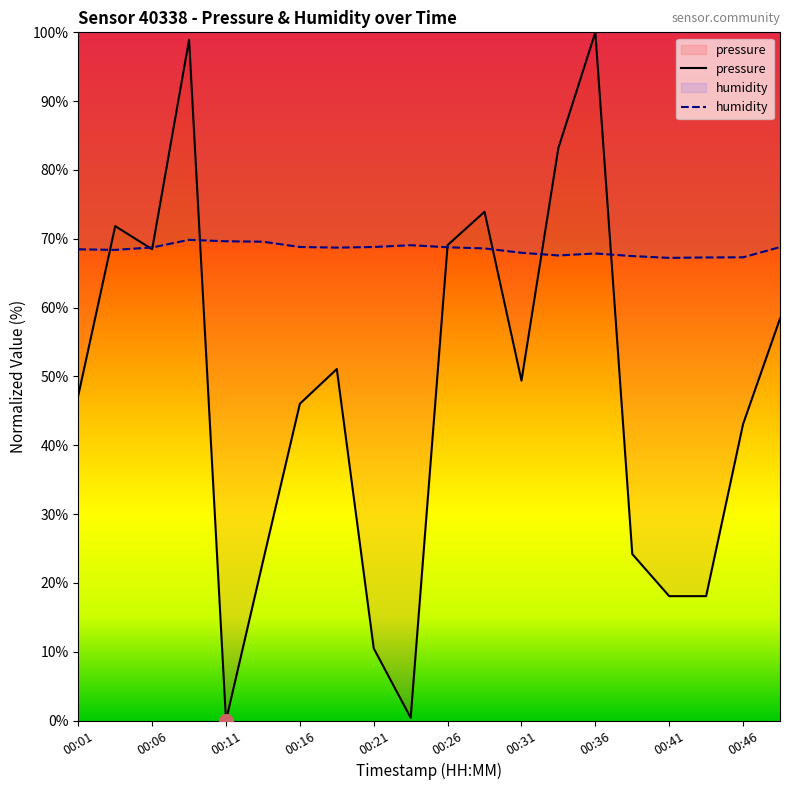

Which series changed the most between 00:26 and 00:41?

pressure